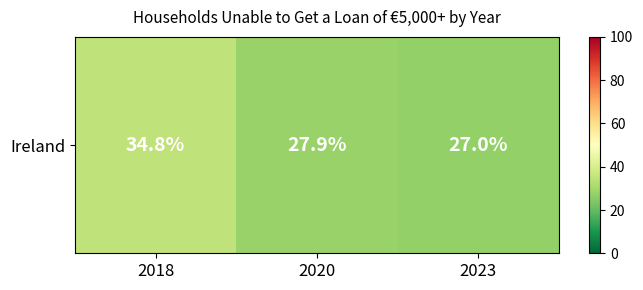

What is the ratio of the value at 2020 to the value at 2018?

0.8